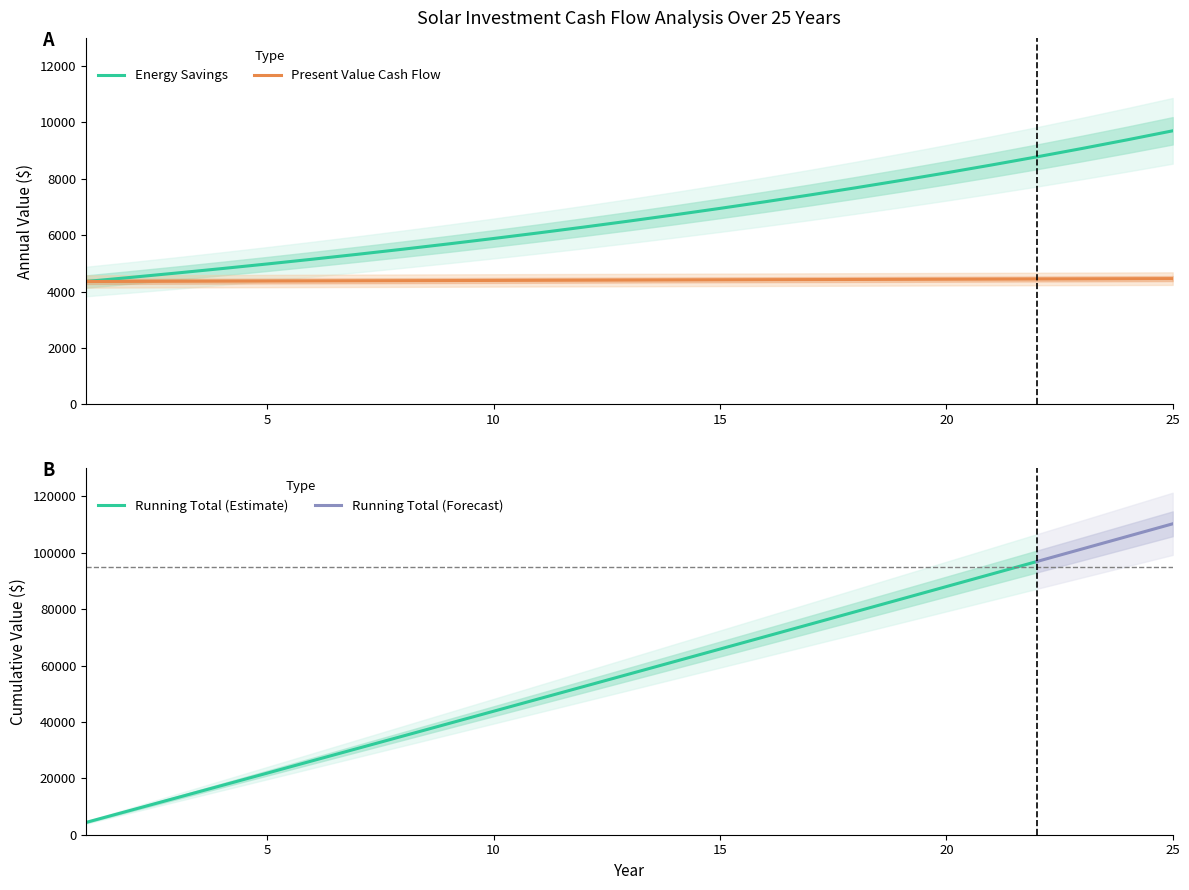

True or false: Cash Flow and Energy Savings intersect in this chart.

False